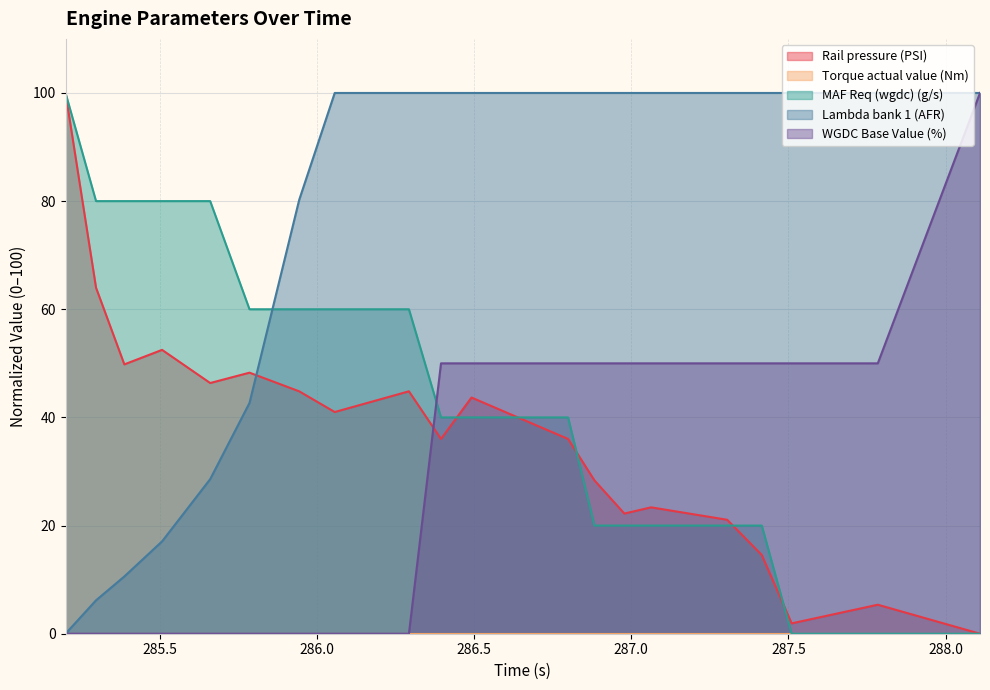

What position from the left is 287.415?

17